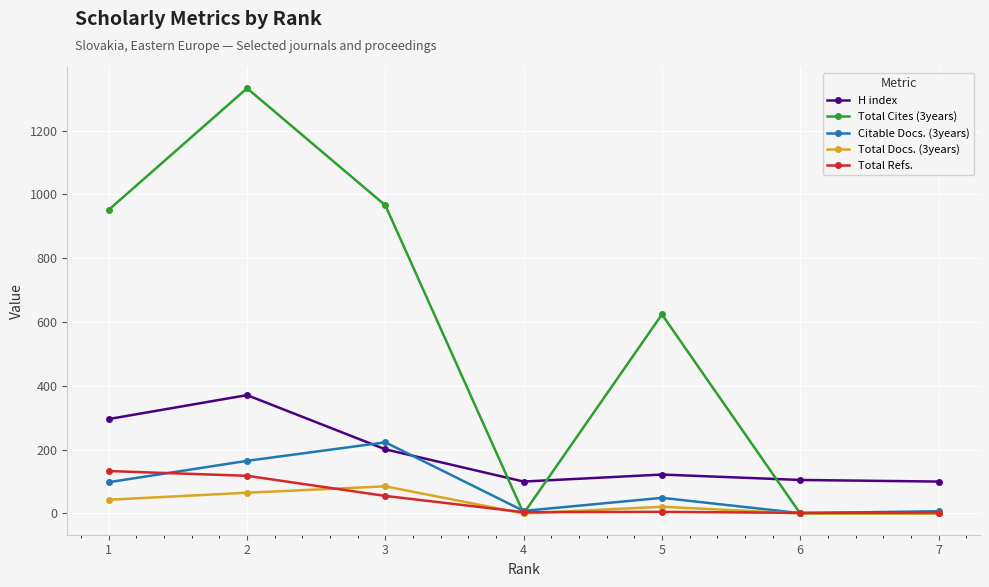

Where is the first local maximum for H index?

2